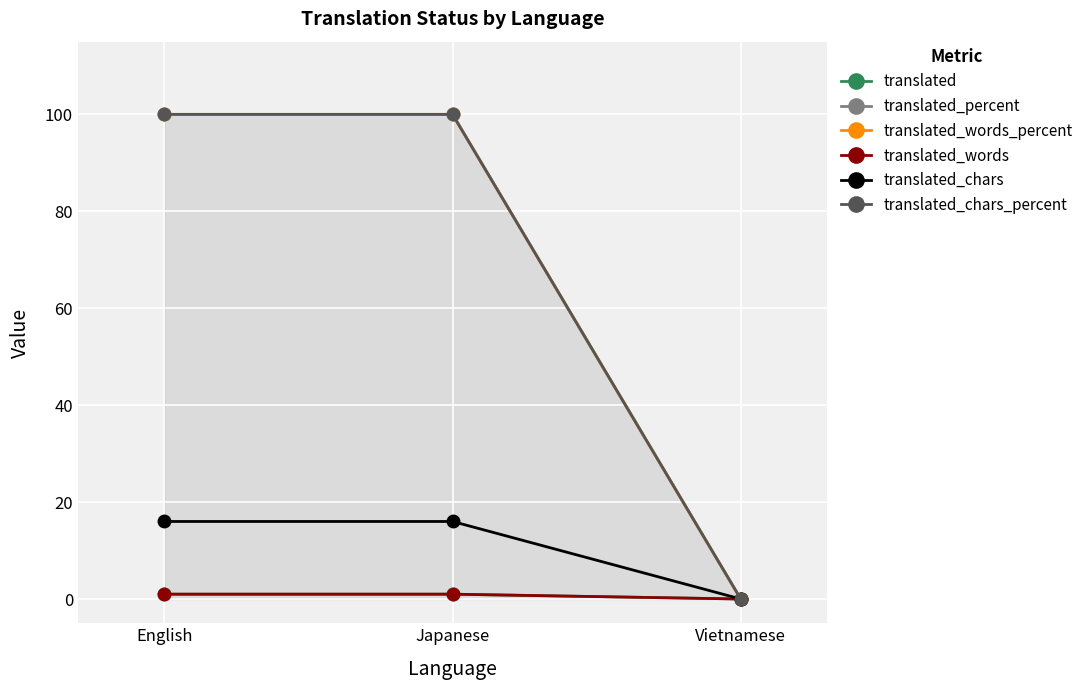

What are all the series names shown in the legend?

translated, translated_percent, translated_words_percent, translated_words, translated_chars, translated_chars_percent